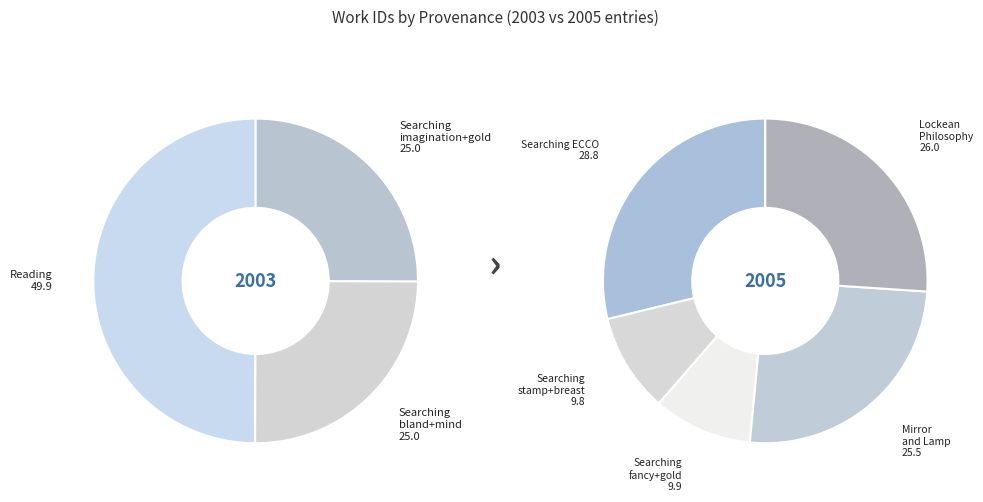

Does 5927 represent more than half of the total?

No